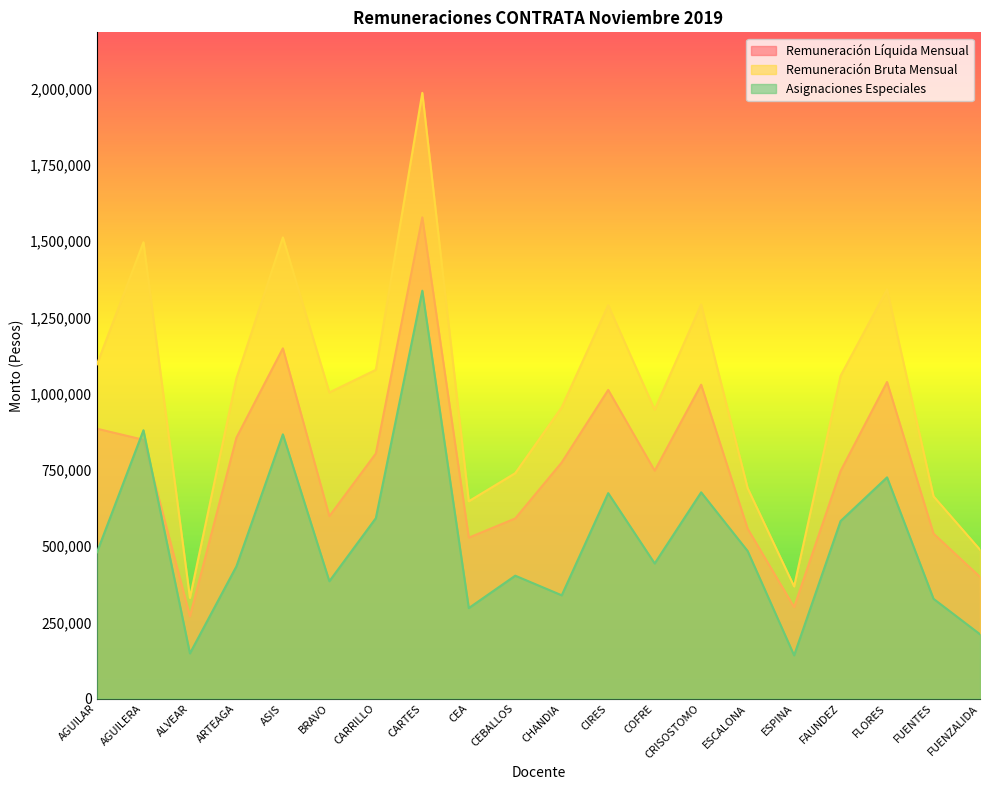

True or false: Remuneración Bruta Mensual has a value of 2157072 at FLORES.

False